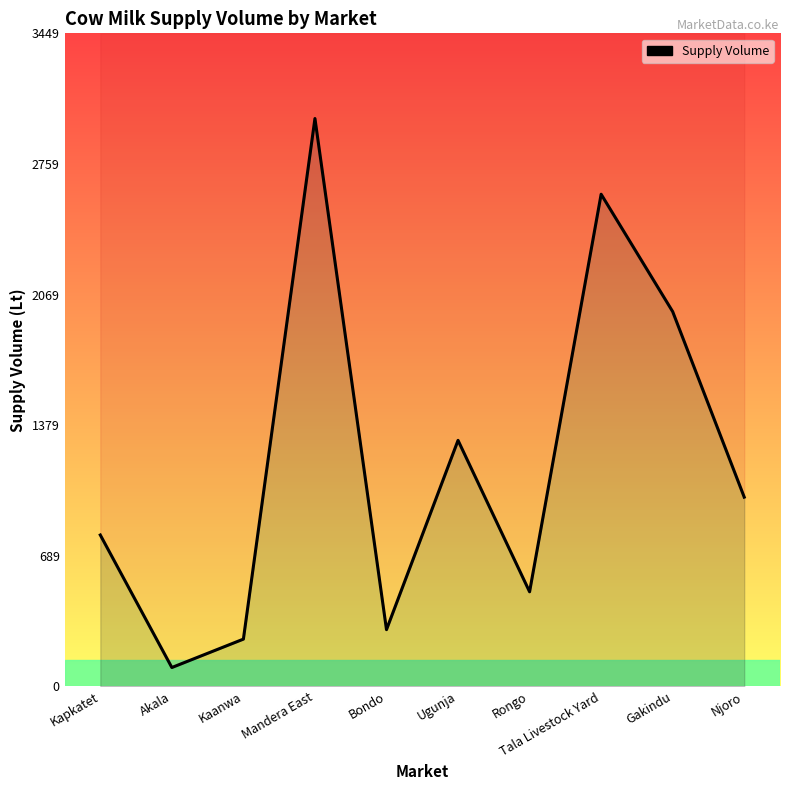

What position from the right is Tala Livestock Yard?

3